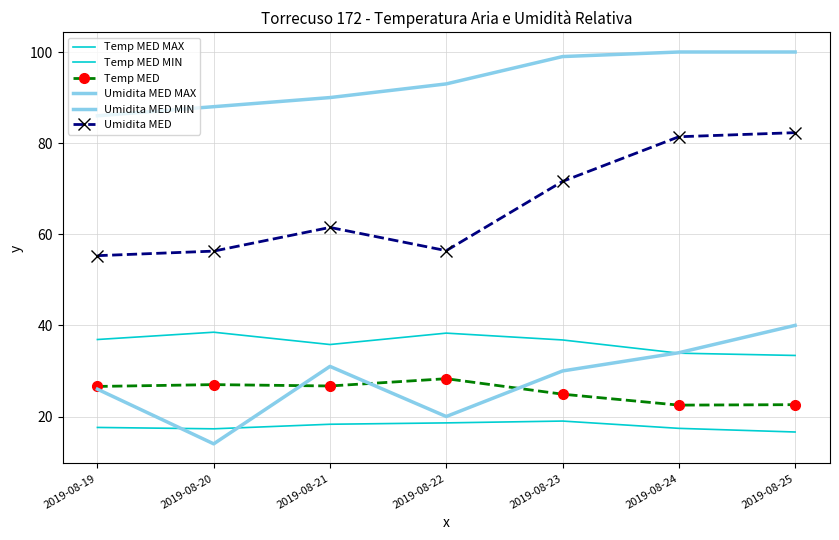

Which category has the highest value in the Temp MED MAX series?

2019-08-20